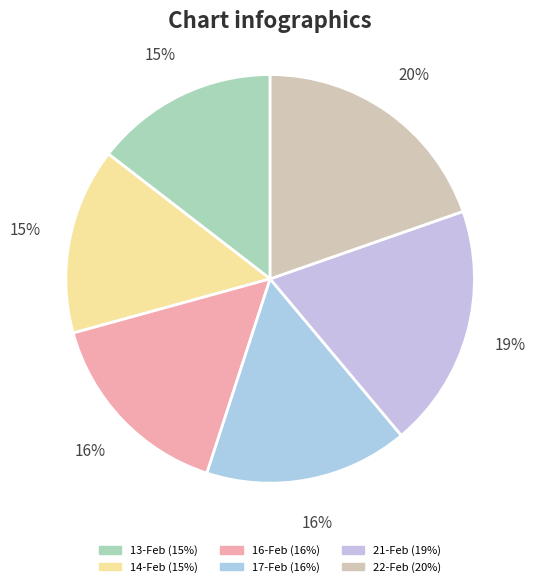

How many slices are in this pie chart?

6